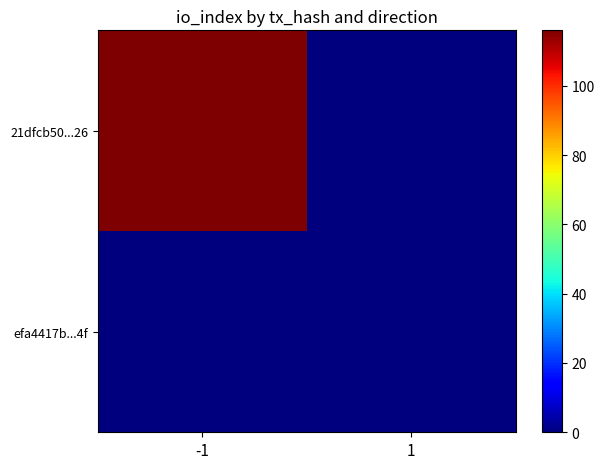

Reading right to left, transcribe all the data shown in this chart.

21dfcb50...26: 1=0	-1=116
efa4417b...4f: 1=0	-1=0